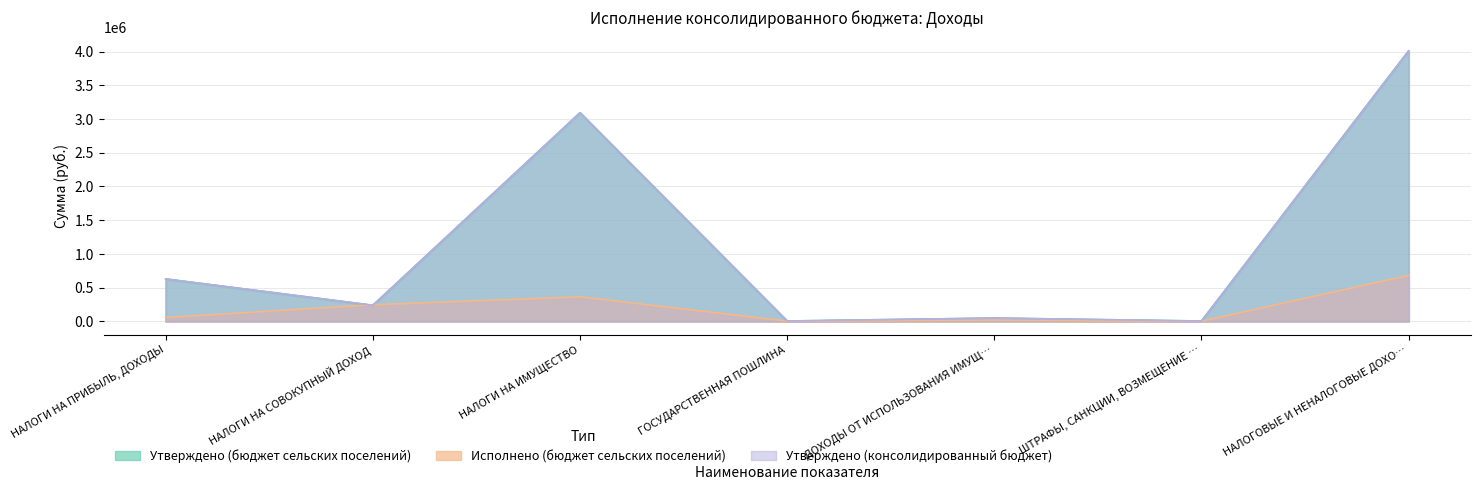

What position from the left is ДОХОДЫ ОТ ИСПОЛЬЗОВАНИЯ ИМУЩ…?

5